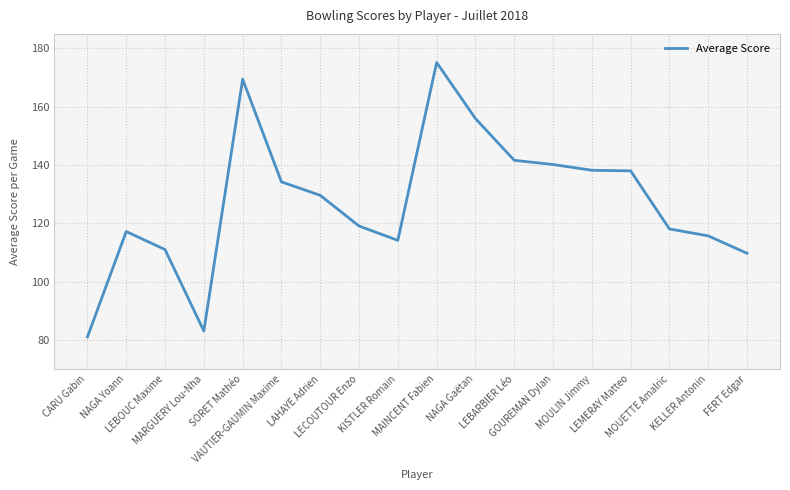

What is the smallest value displayed?

81.0